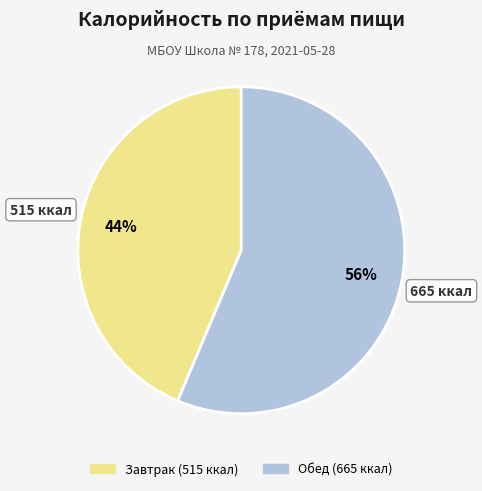

Rank the categories by value from lowest to highest.

Завтрак, Обед